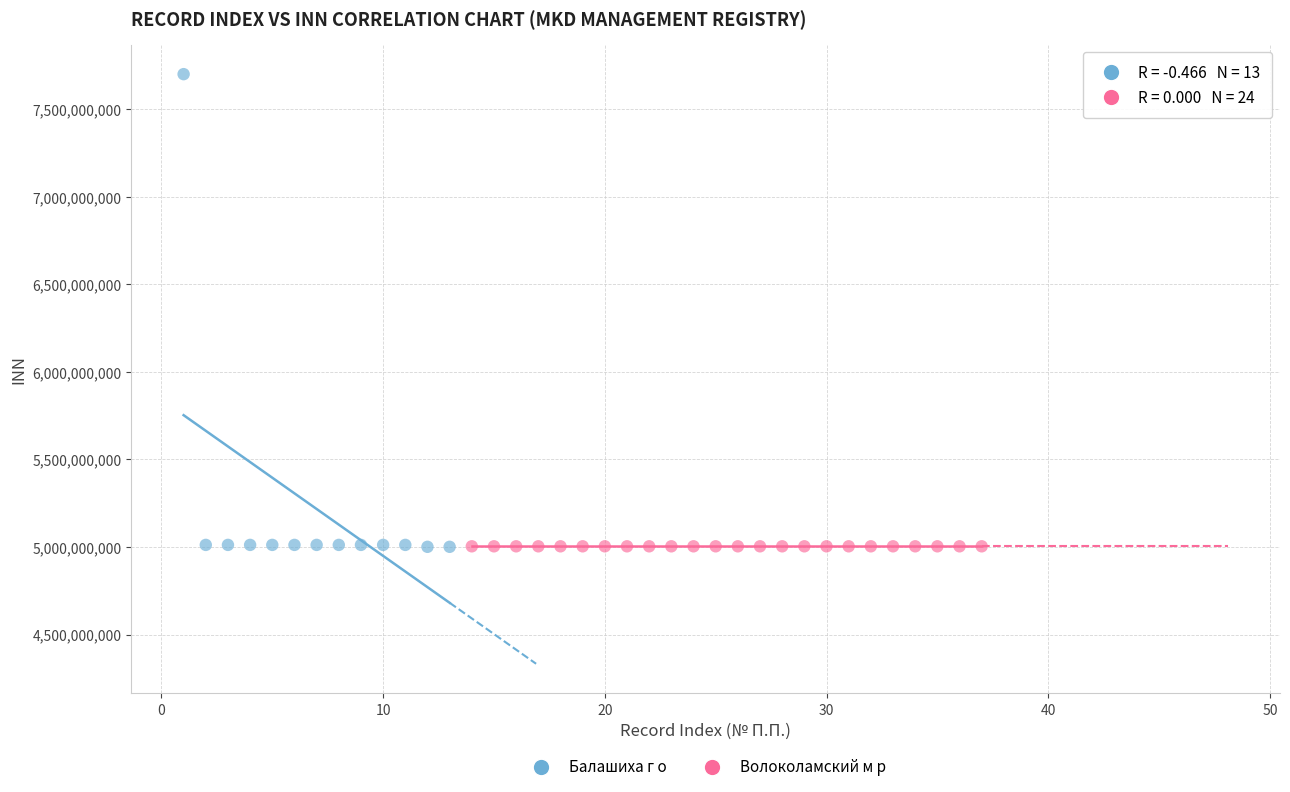

Which series contains the highest Y value?

Балашиха г о